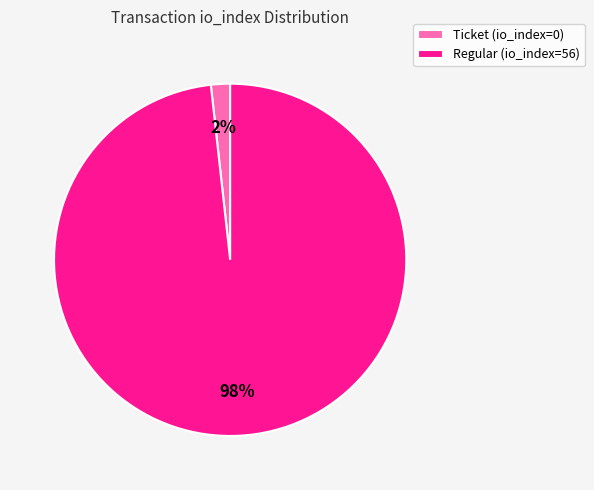

Combined, do Regular (io_index=56) and Ticket (io_index=0) account for over 50%?

Yes